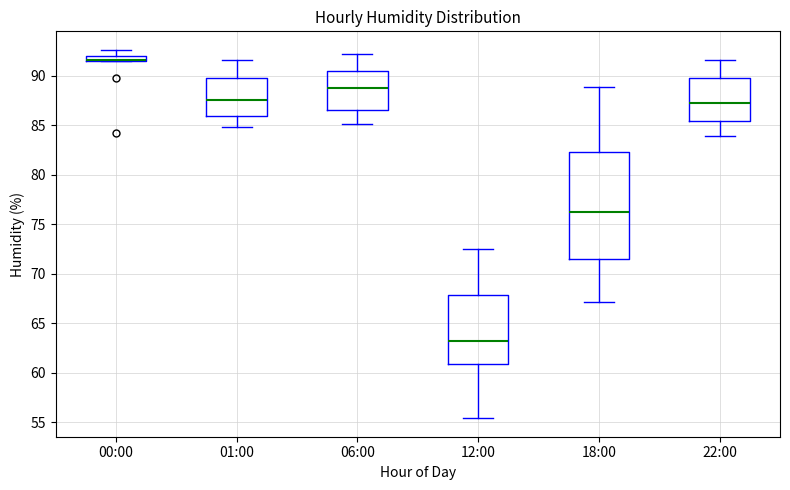

Comparing the boxes themselves (not the whiskers), which one is the tallest?

18:00